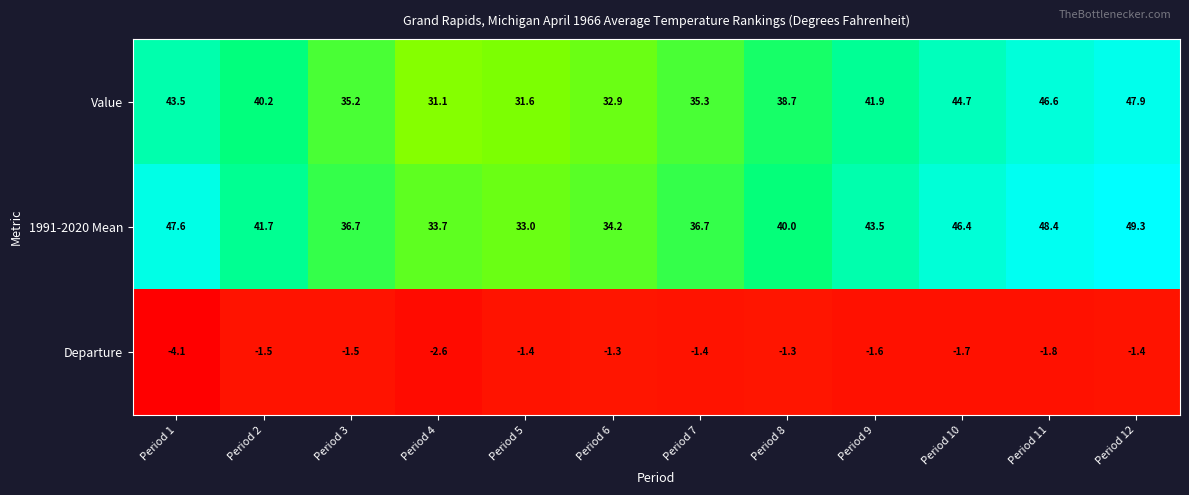

Between Period 8 and Period 12, which series saw the biggest shift?

1991-2020 Mean